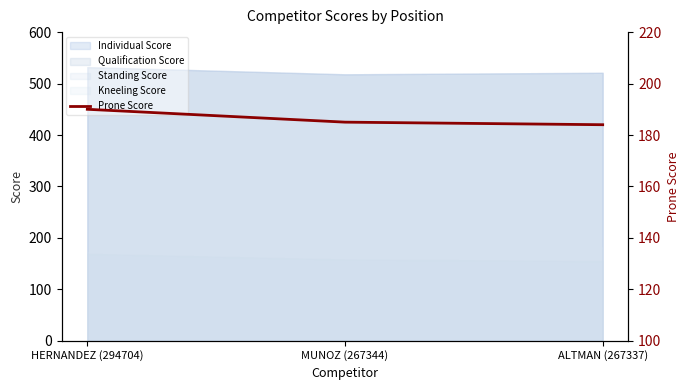

What is the value of the 1st point from the left?

190